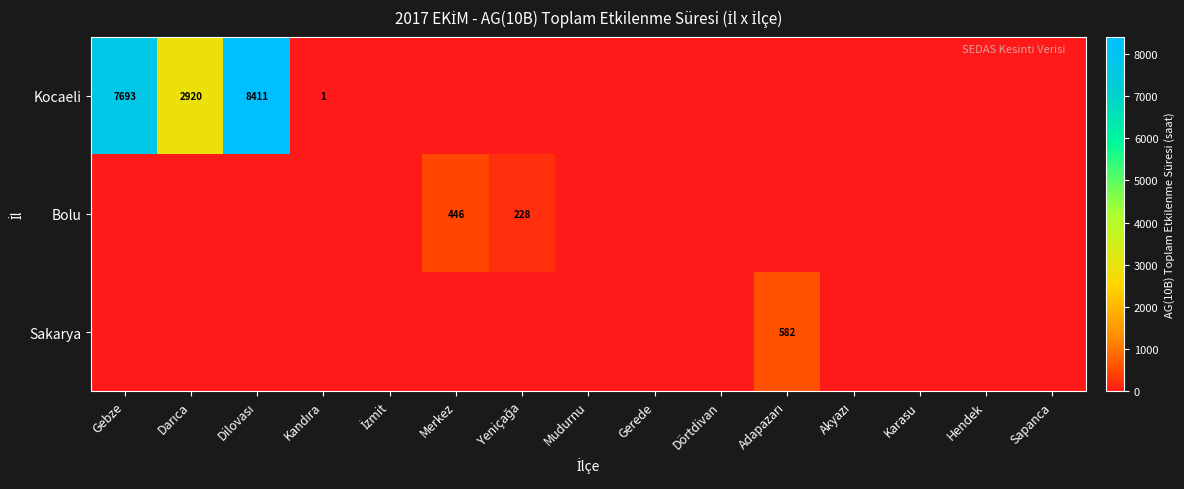

Which series has the widest spread of values?

Kocaeli